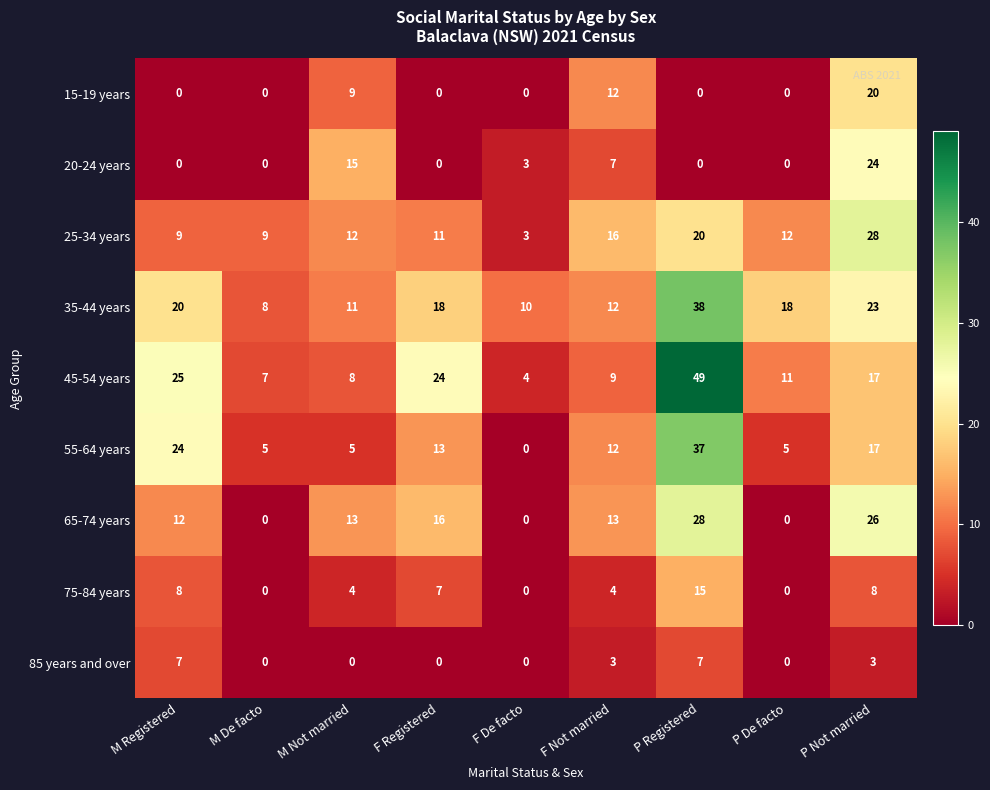

What is the difference between the highest and lowest values at F Not married?

13